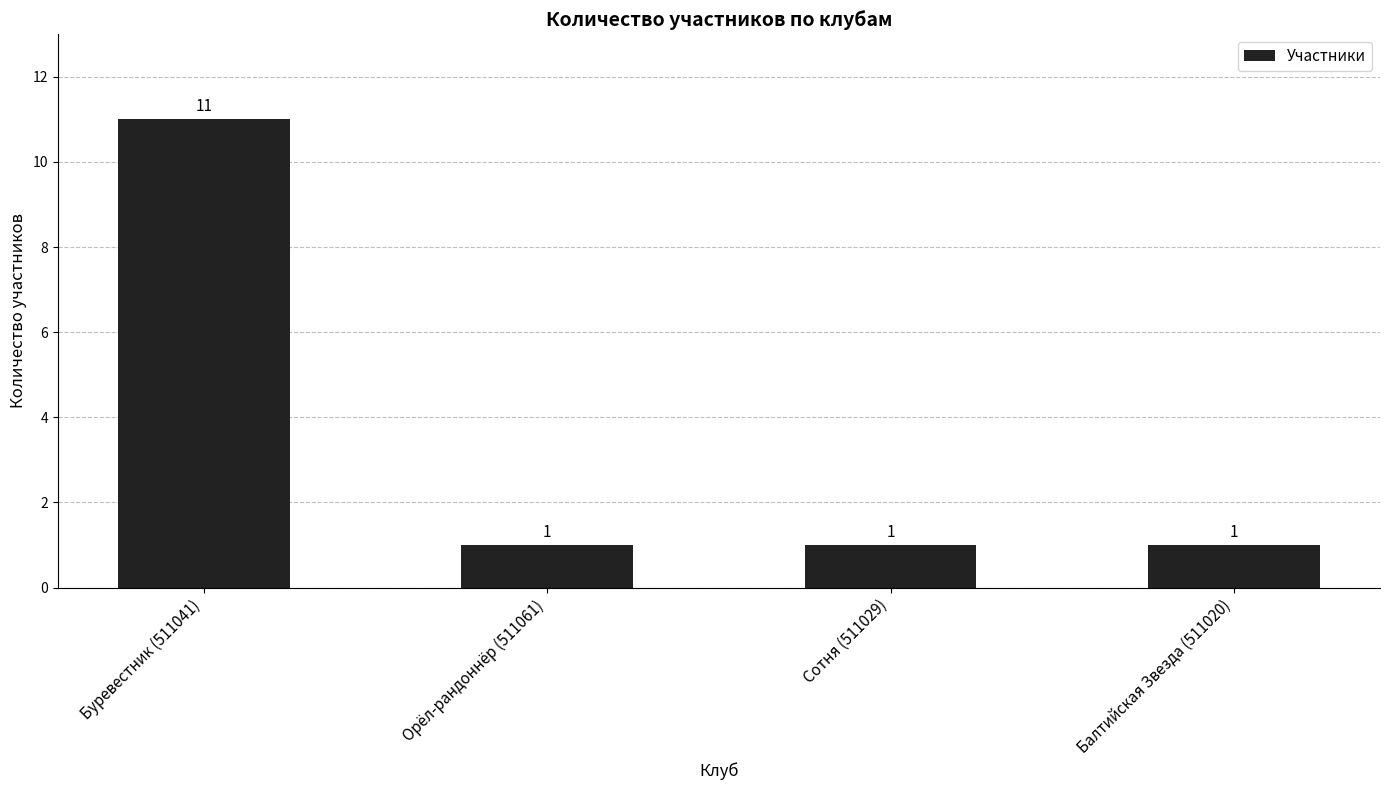

Which label corresponds to the largest value in the chart?

Буревестник (511041)